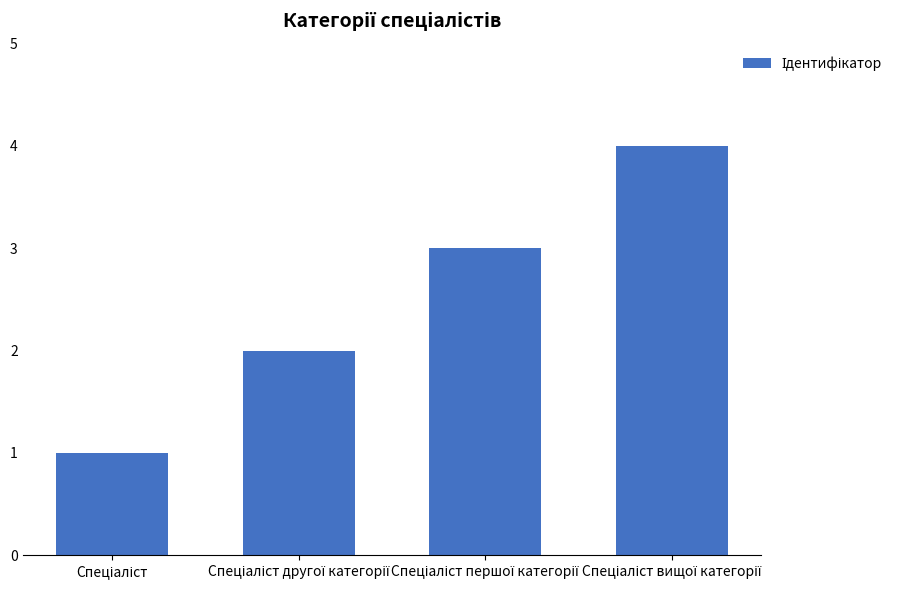

What is the difference between the maximum and minimum values?

3